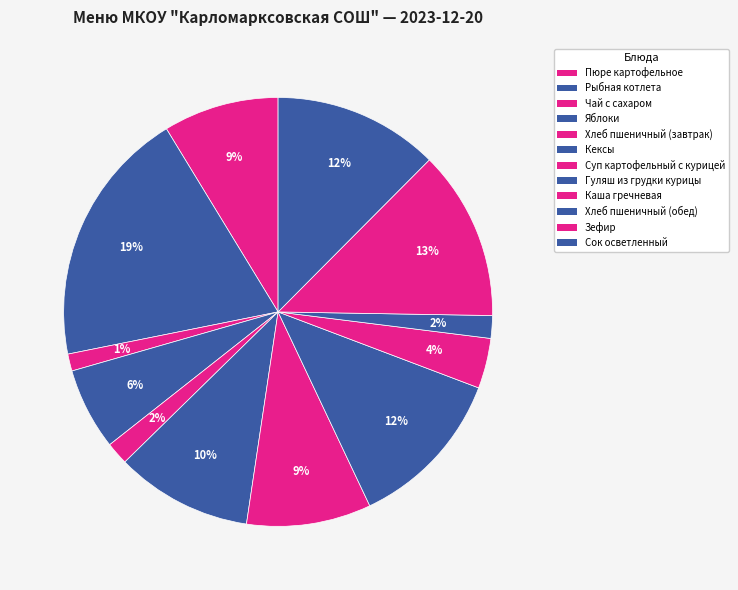

How many segments does this pie chart have?

12